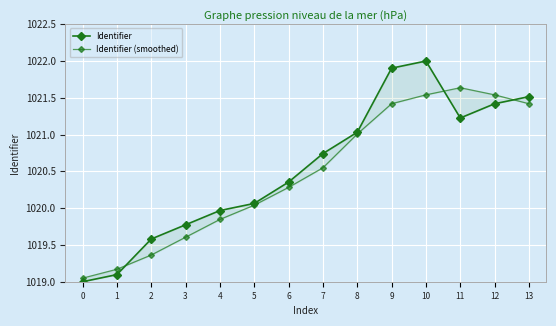

True or false: Identifier (smoothed) has a value of 1021.5 at 12.

True